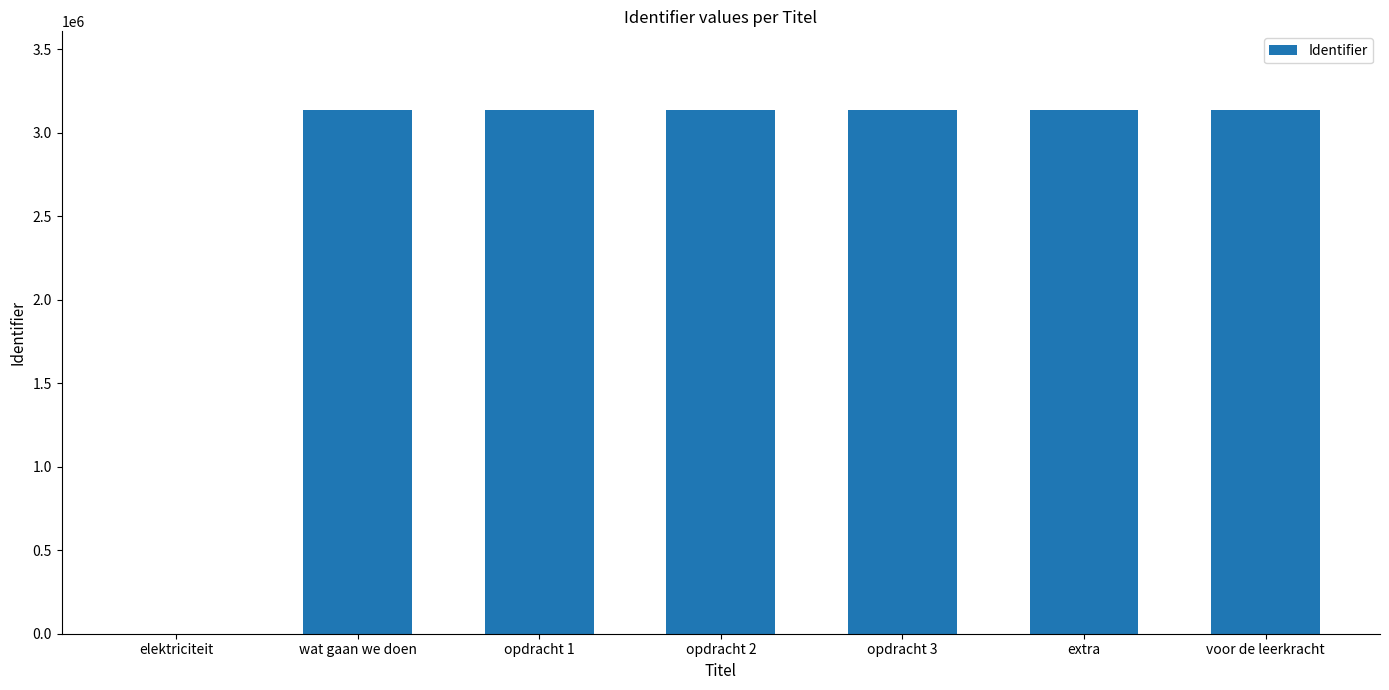

Is it true that the value at elektriciteit is 2051116?

False